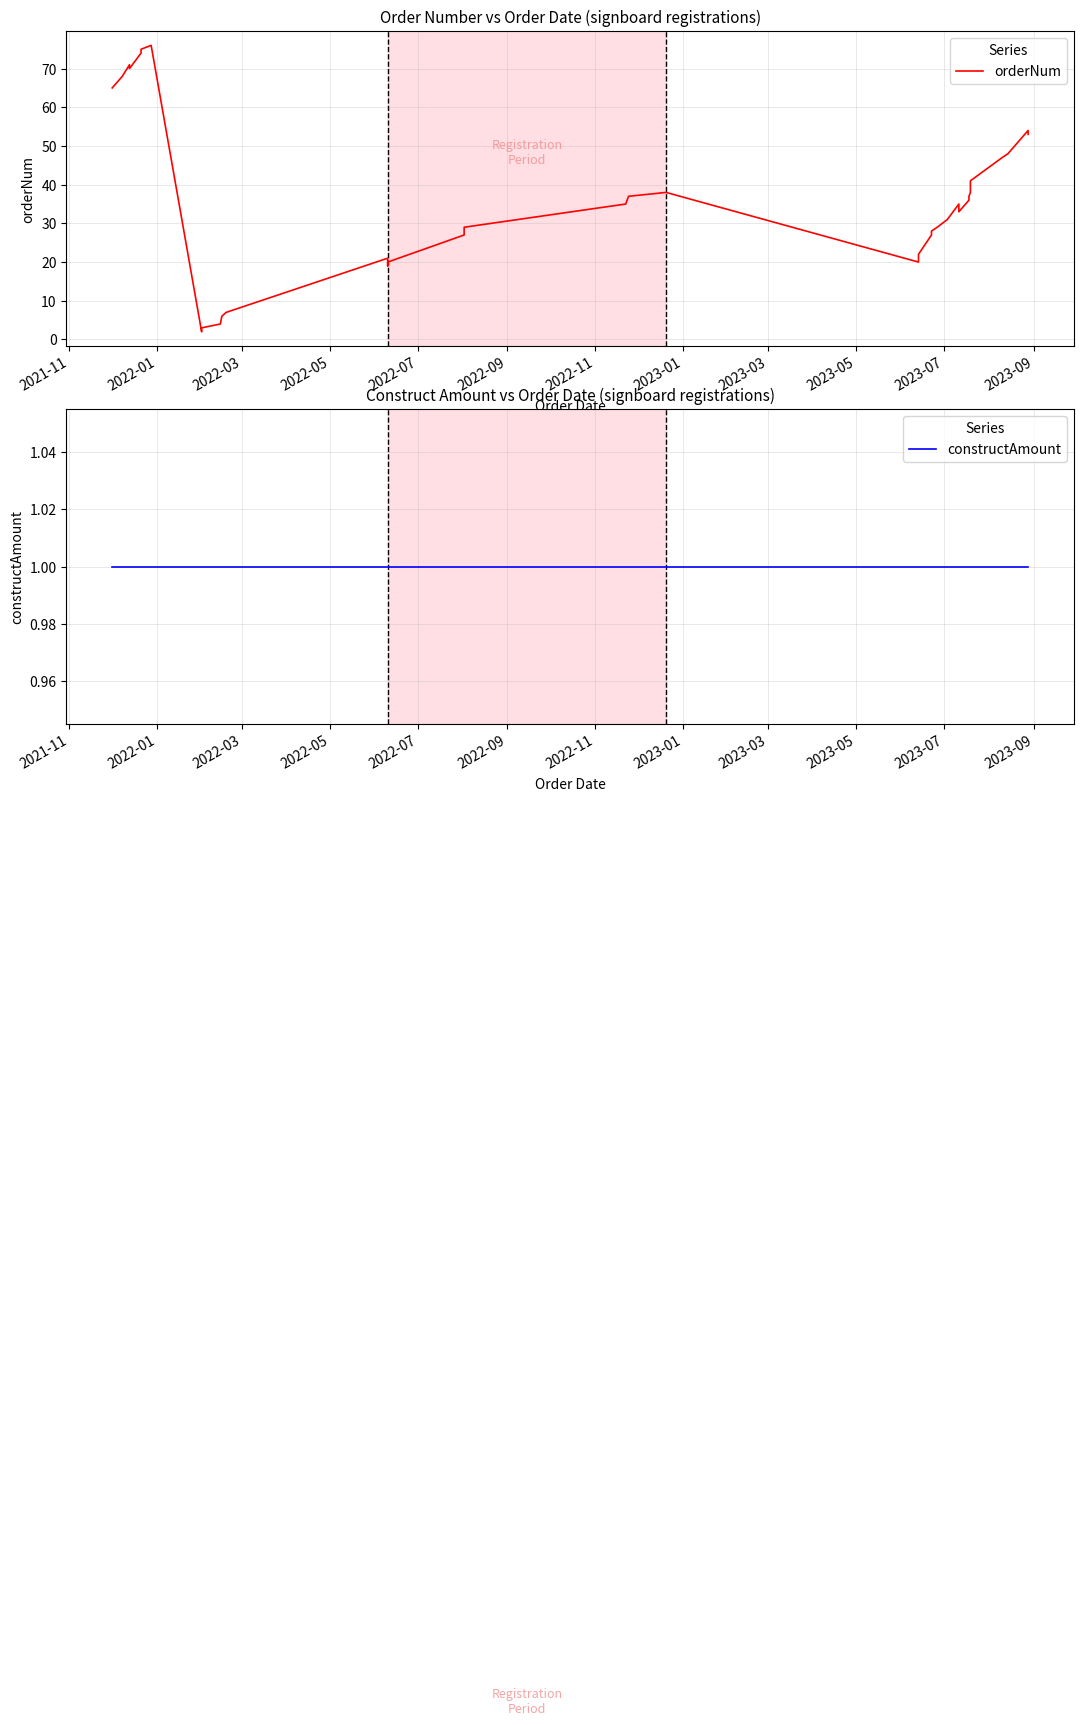

True or false: orderNum and constructAmount intersect in this chart.

False